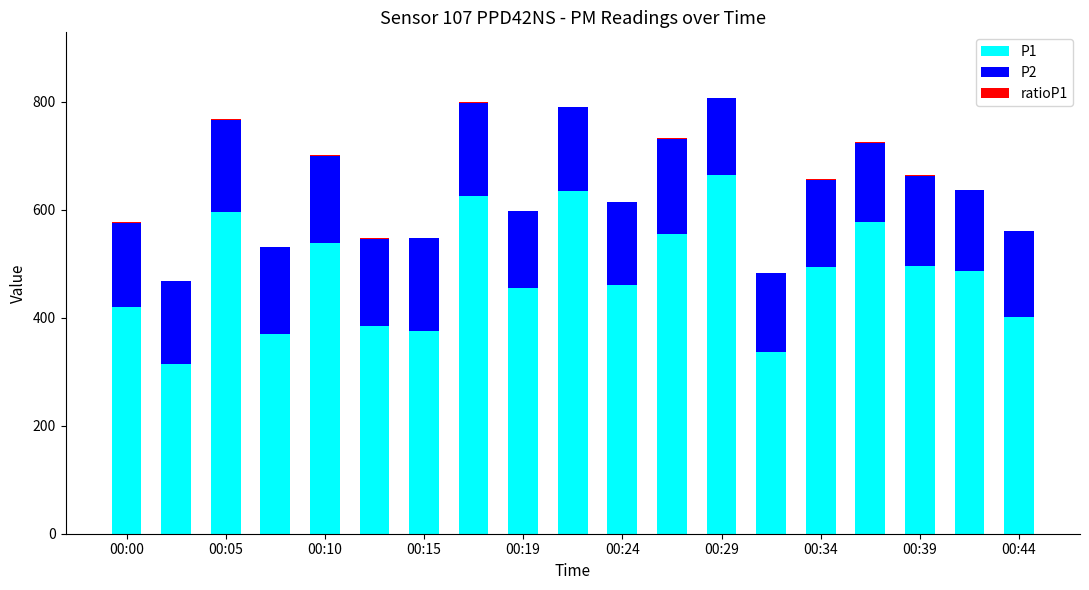

What is the sum of all P1 values?

9179.9